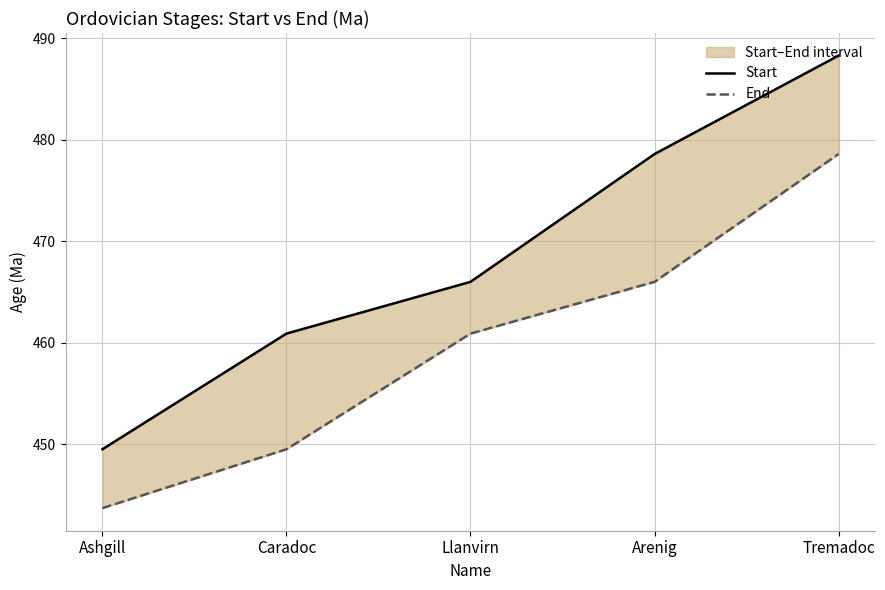

What is the difference between the maximum and second lowest values in the Start series?

27.4